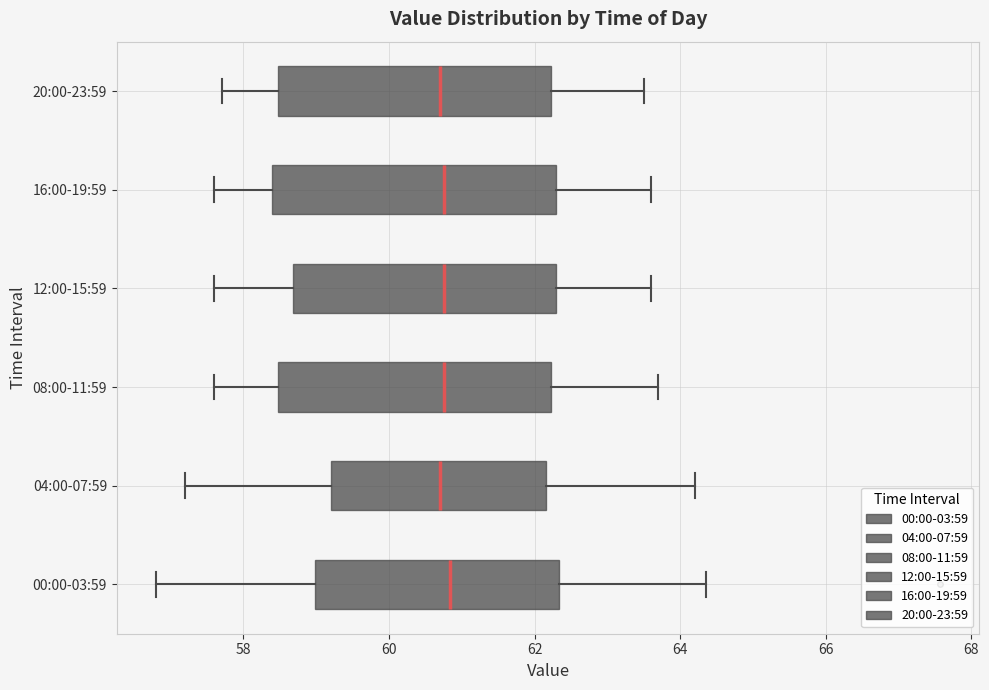

Reading bottom to top, transcribe this box plot: for each box, give where its median line is, the range the box spans, and where its two whiskers end, as read against the x-axis. The values are not printed on the chart, so give them approximately, as read against the axis.

00:00-03:59: median 60.8, box 59.0 to 62.4, whiskers 56.8 to 64.4
04:00-07:59: median 60.8, box 59.2 to 62.2, whiskers 57.2 to 64.2
08:00-11:59: median 60.8, box 58.4 to 62.2, whiskers 57.6 to 63.8
12:00-15:59: median 60.8, box 58.6 to 62.4, whiskers 57.6 to 63.6
16:00-19:59: median 60.8, box 58.4 to 62.4, whiskers 57.6 to 63.6
20:00-23:59: median 60.8, box 58.4 to 62.2, whiskers 57.8 to 63.6